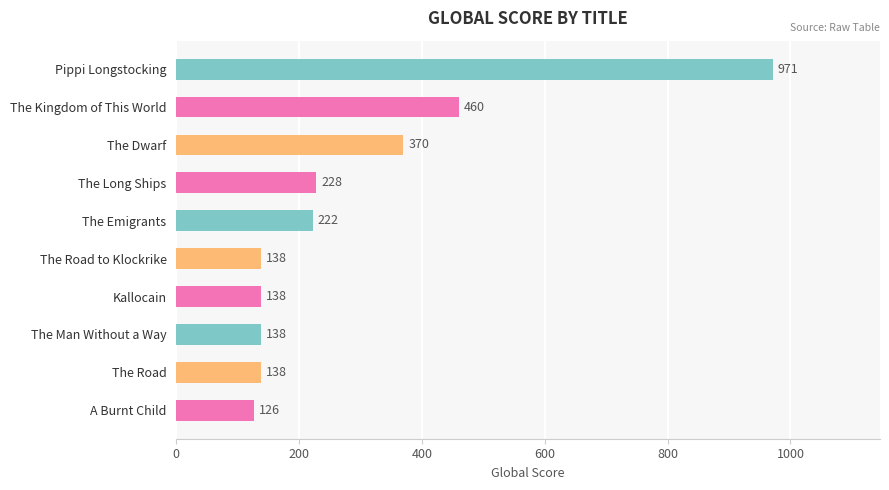

What is the label of the 9th bar from the bottom?

The Kingdom of This World